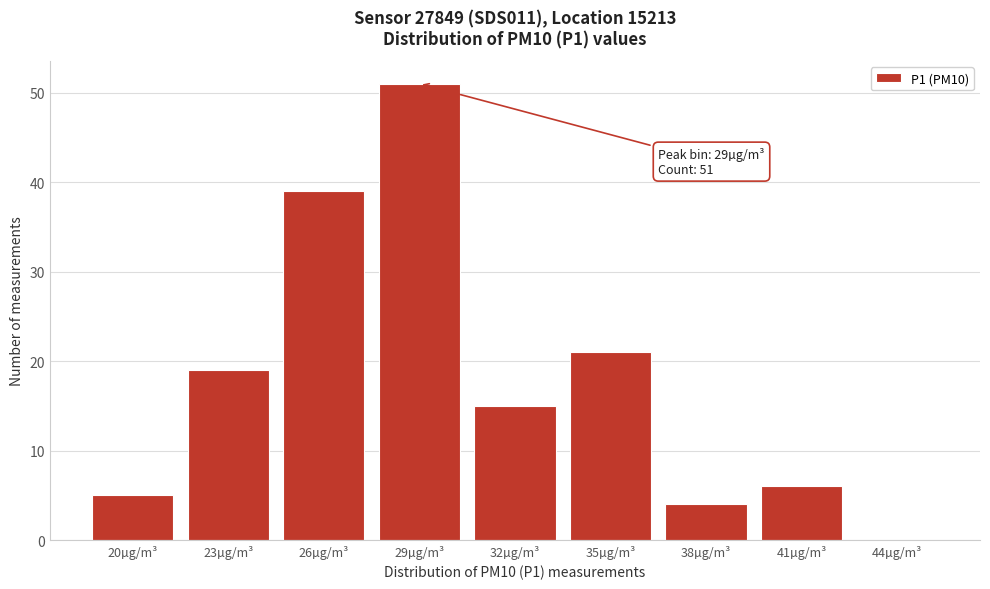

Reading left to right, what are all the values shown in this chart?

20µg/m³=5	23µg/m³=19	26µg/m³=39	29µg/m³=51	32µg/m³=15	35µg/m³=21	38µg/m³=4	41µg/m³=6	44µg/m³=0